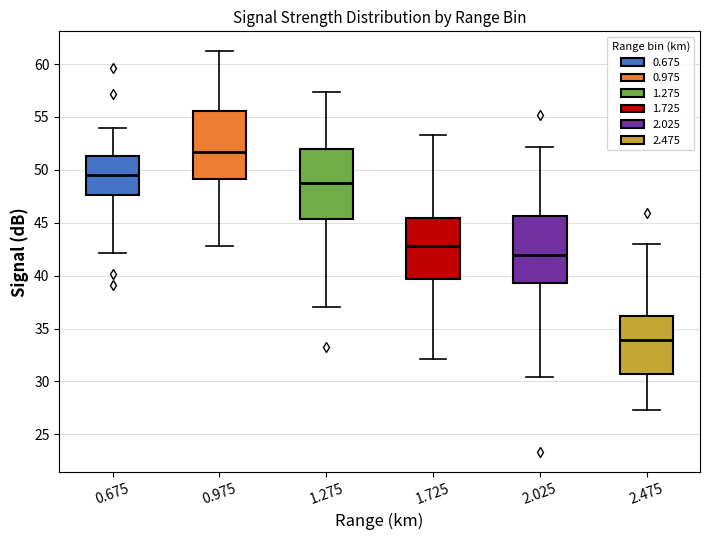

Which box's median line is the highest?

0.975